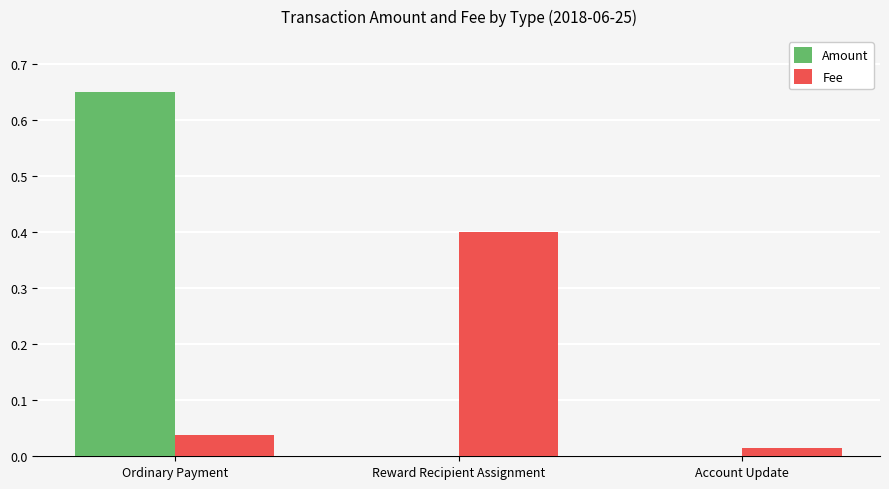

What is the sum of all Fee values?

0.5